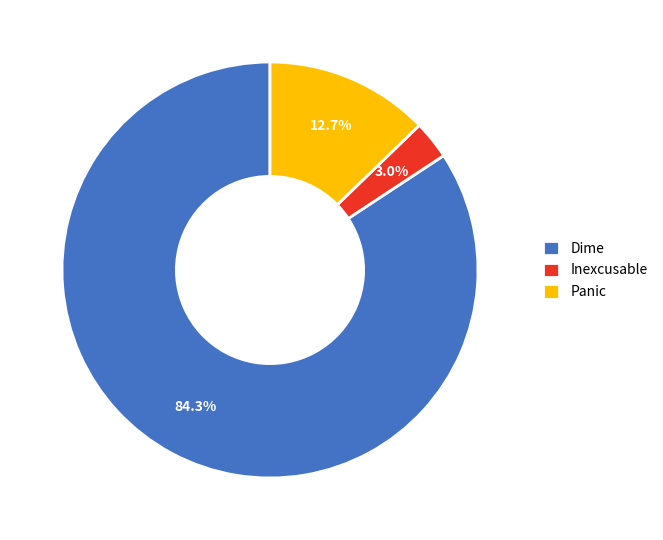

What percentage is NOT represented by Inexcusable?

97.0%